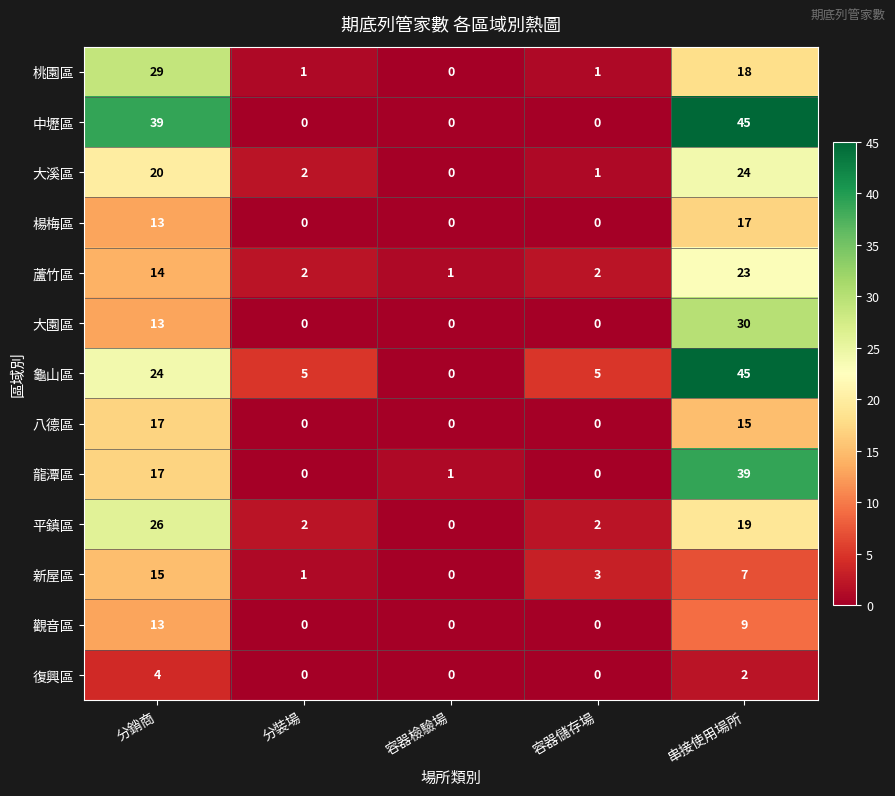

Which series has the largest total across all categories?

中壢區